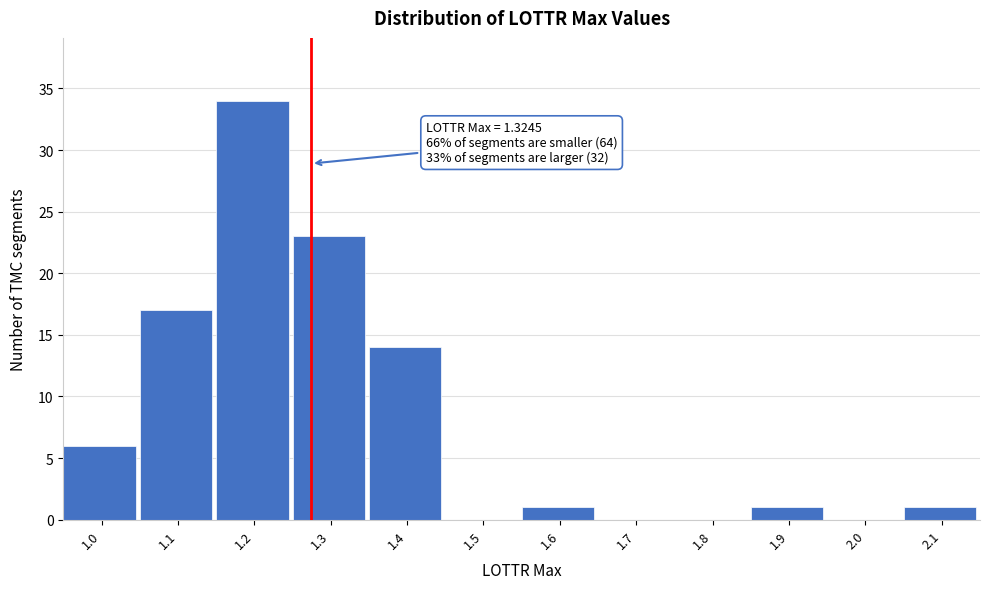

Reading left to right, list all the values displayed in this chart.

1.0=6	1.1=17	1.2=34	1.3=23	1.4=14	1.5=0	1.6=1	1.7=0	1.8=0	1.9=1	2.0=0	2.1=1